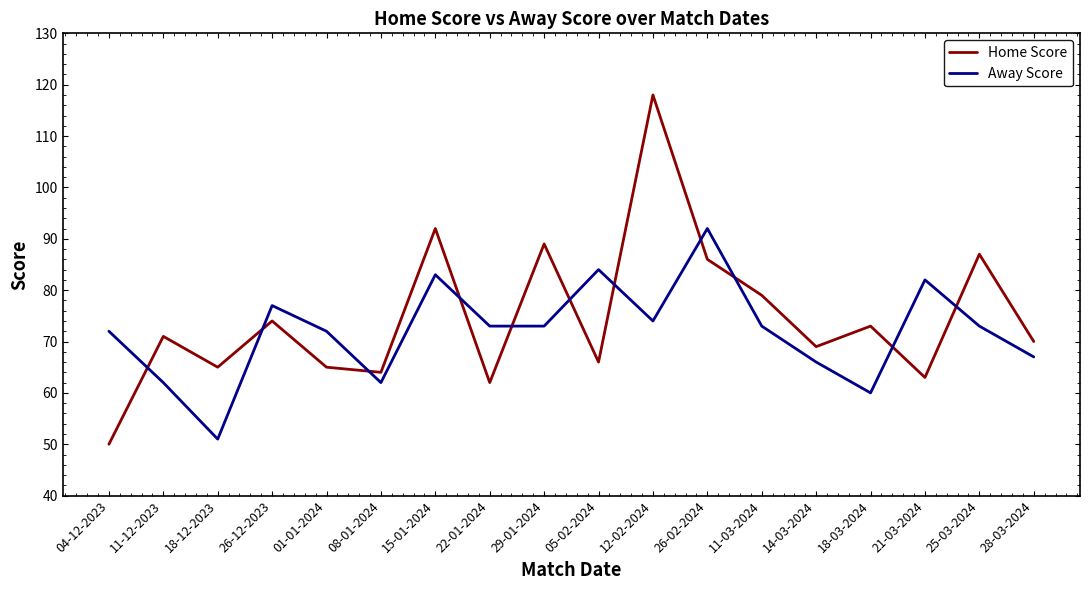

List the series in order of their peak value, lowest first.

Away Score, Home Score